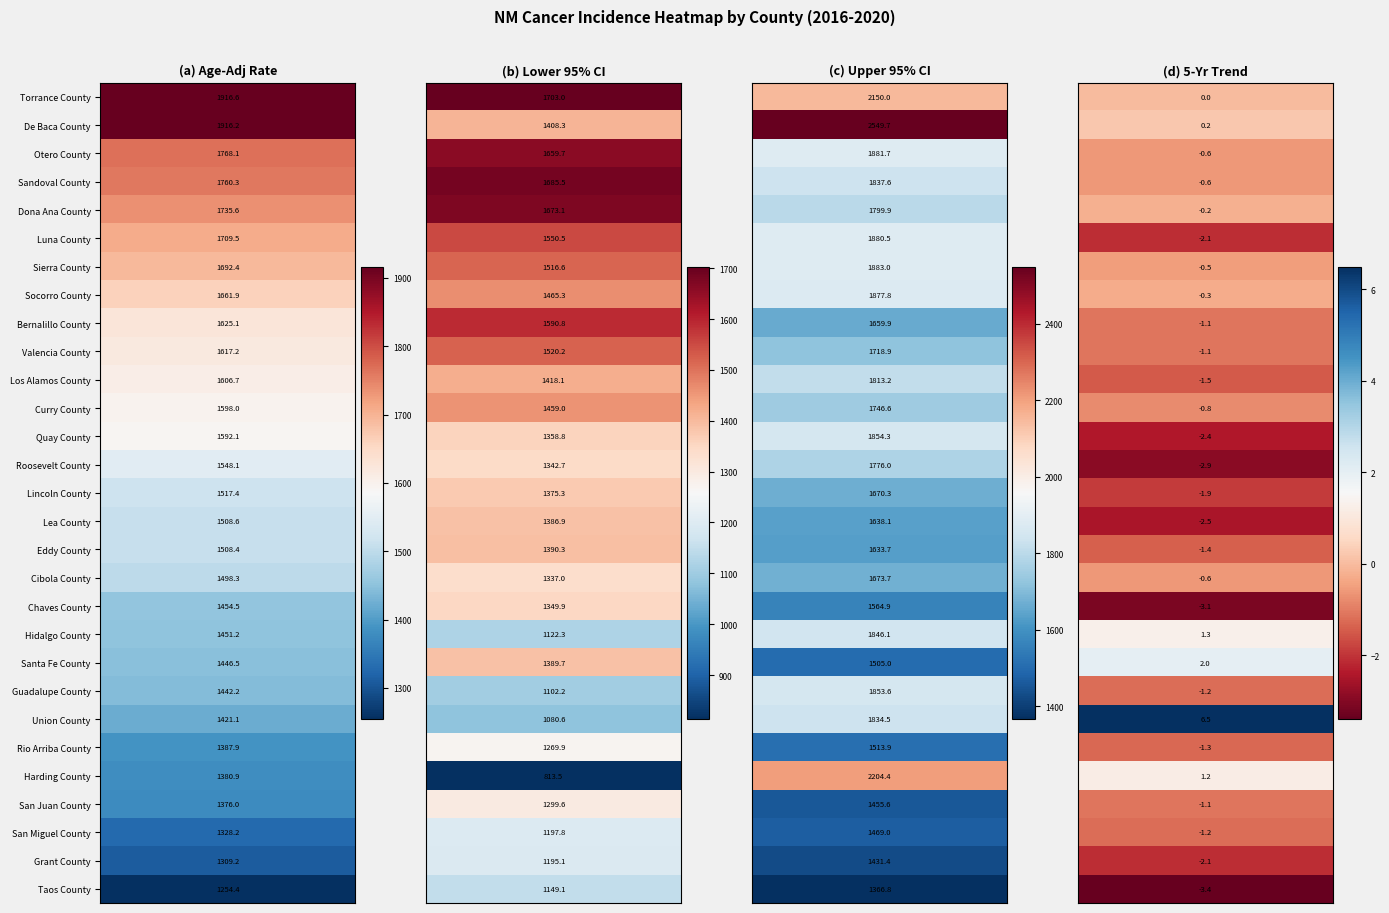

How many values in the Harding County series exceed 1380?

2